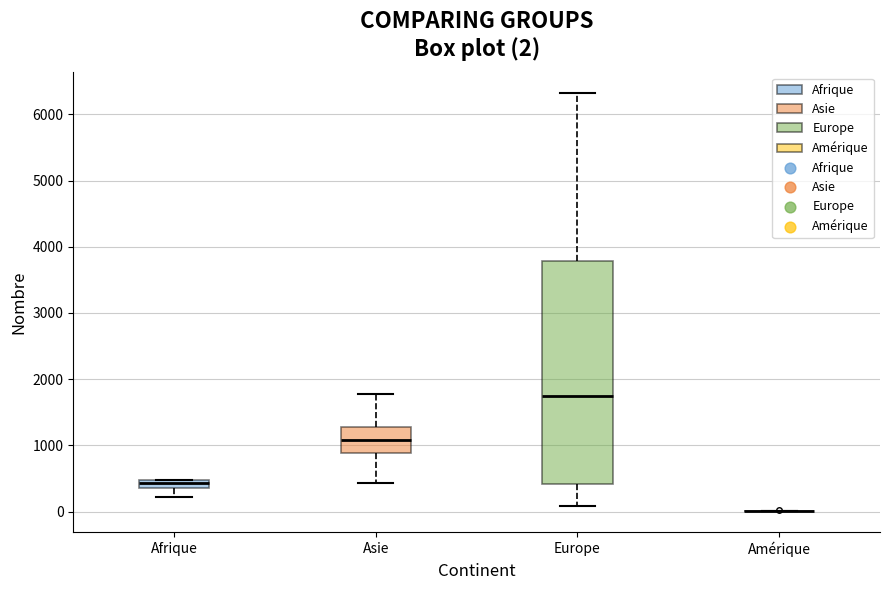

Comparing the boxes themselves (not the whiskers), which one is the tallest?

Europe